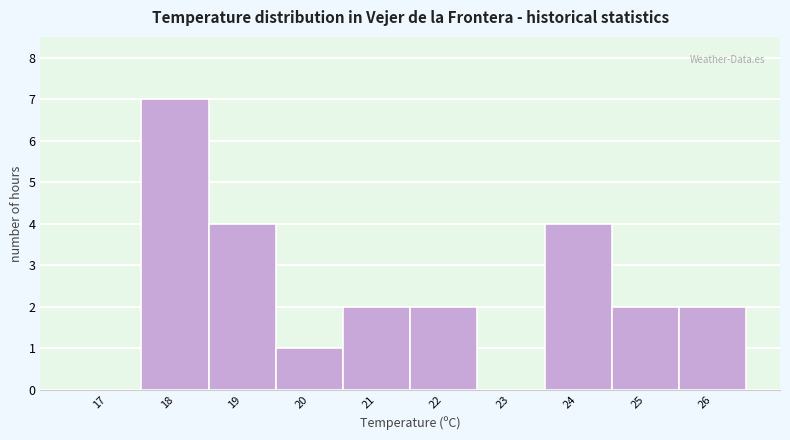

How tall is the bar that spans 21.5 to 22.5 on the x-axis? The values are not printed on the chart, so give them approximately, as read against the axis.

2